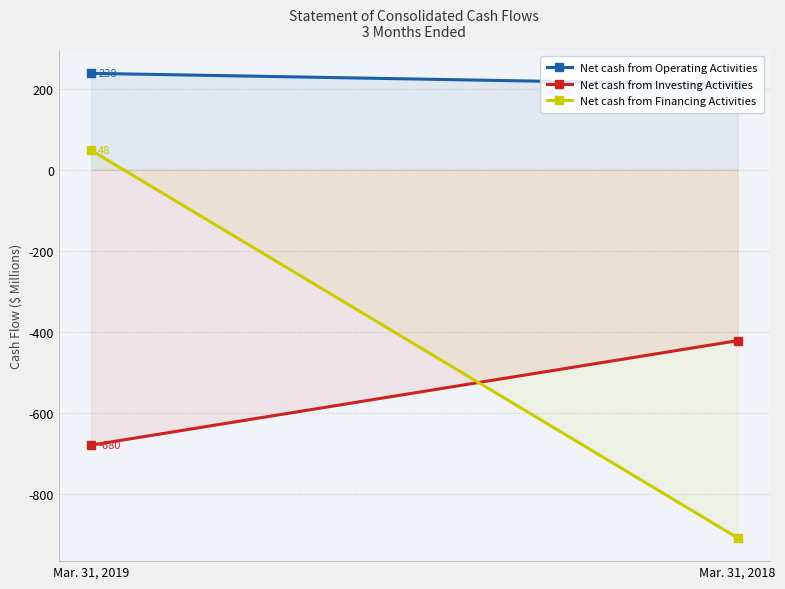

List the series in order of their peak value, lowest first.

Net cash from Investing Activities, Net cash from Financing Activities, Net cash from Operating Activities